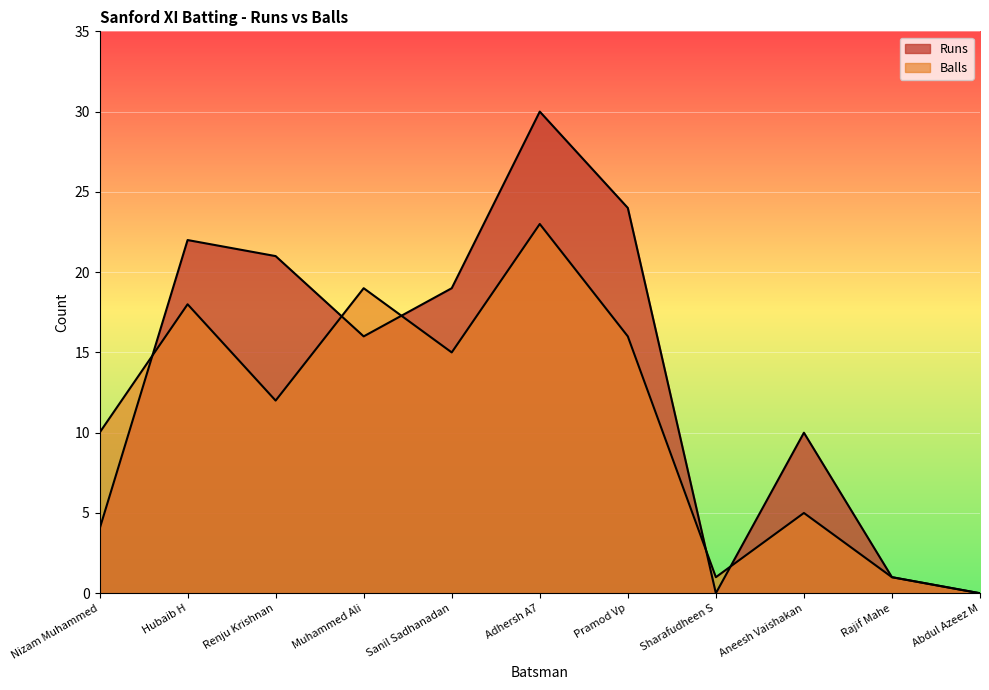

The Balls series shows 6 at Hubaib H. True or false?

False